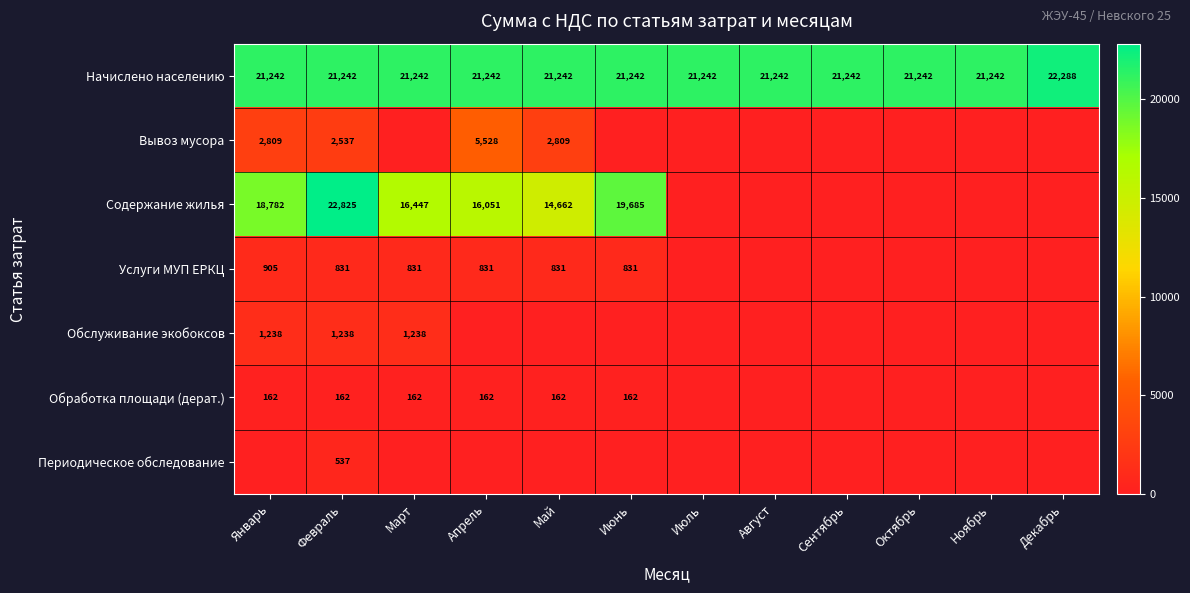

Between Сентябрь and Ноябрь, which is larger?

Сентябрь